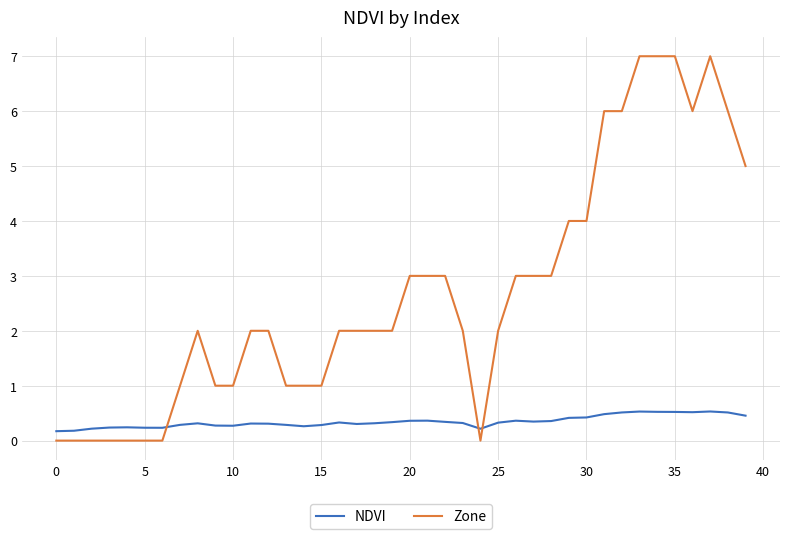

List the series in order of their peak value, highest first.

Zone, NDVI